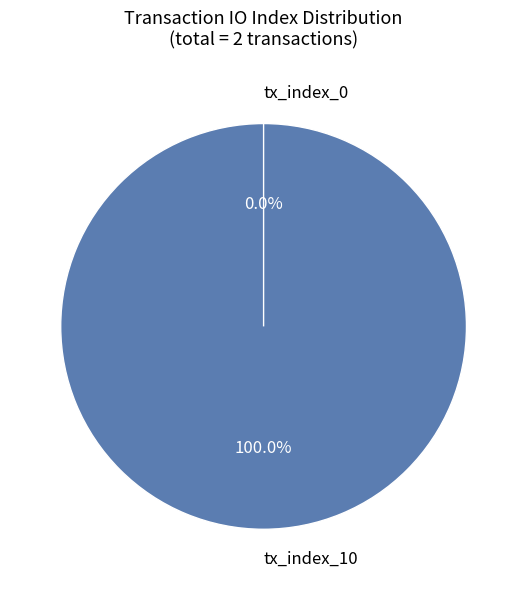

To the nearest percent, what is the average slice percentage?

50%